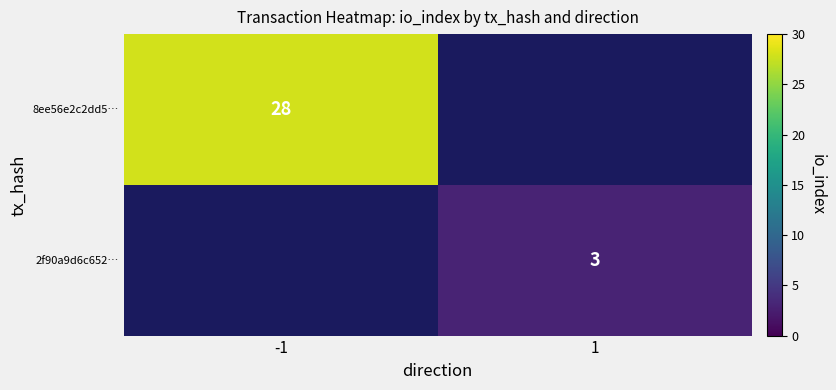

Count the number of data series in this chart.

2